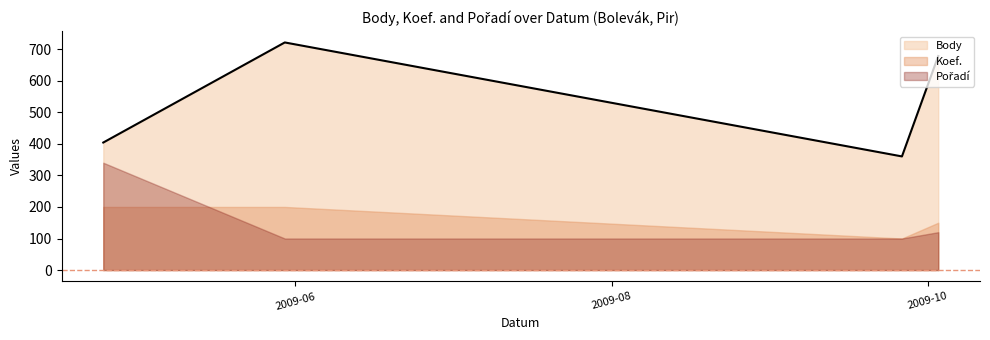

At how many categories does at least one series exceed 289?

4